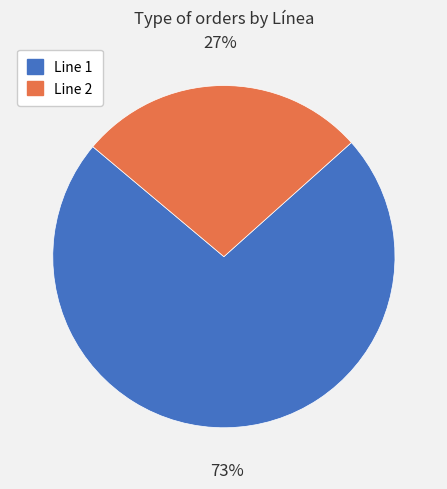

Which category has the biggest portion of the pie?

Line 1